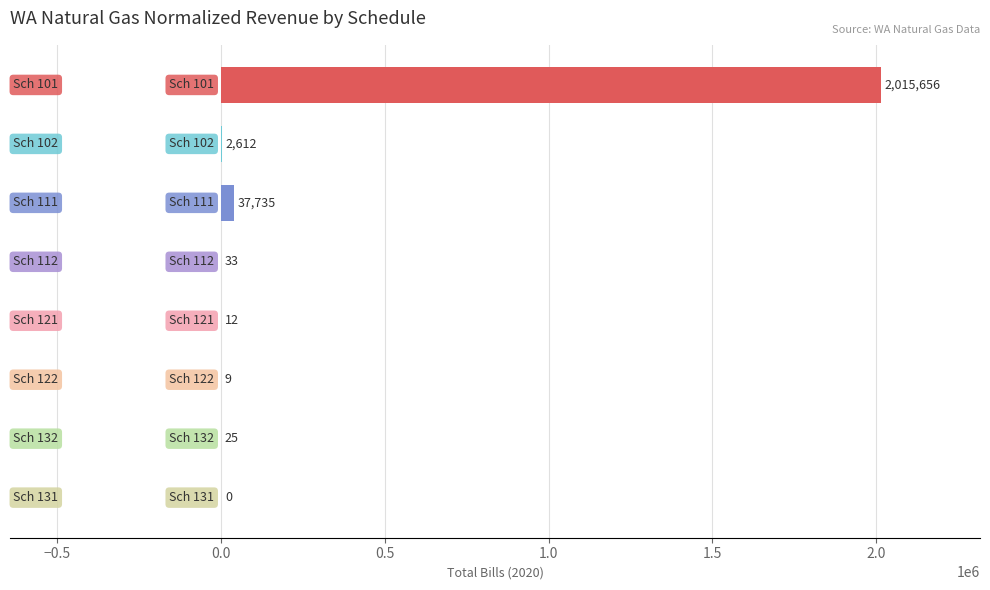

What is the sum of all values?

2056082